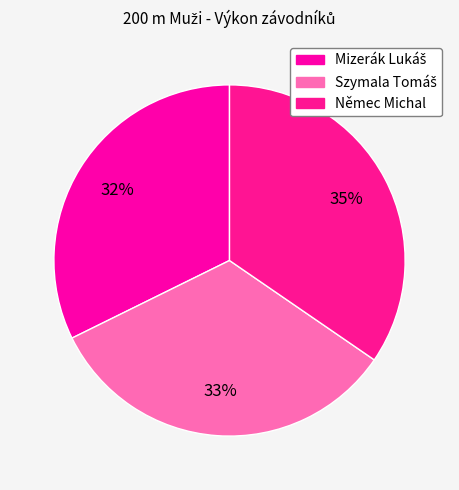

Is there a majority slice in this chart?

No